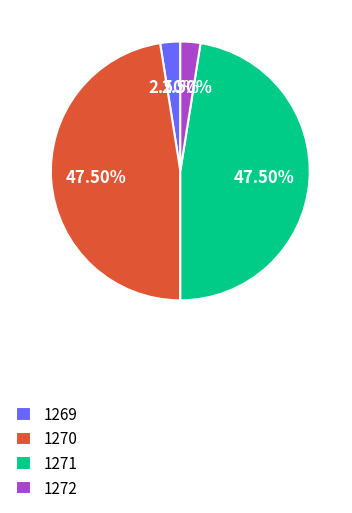

Approximately how many times larger is the value at 1271 compared to 1269?

19.0